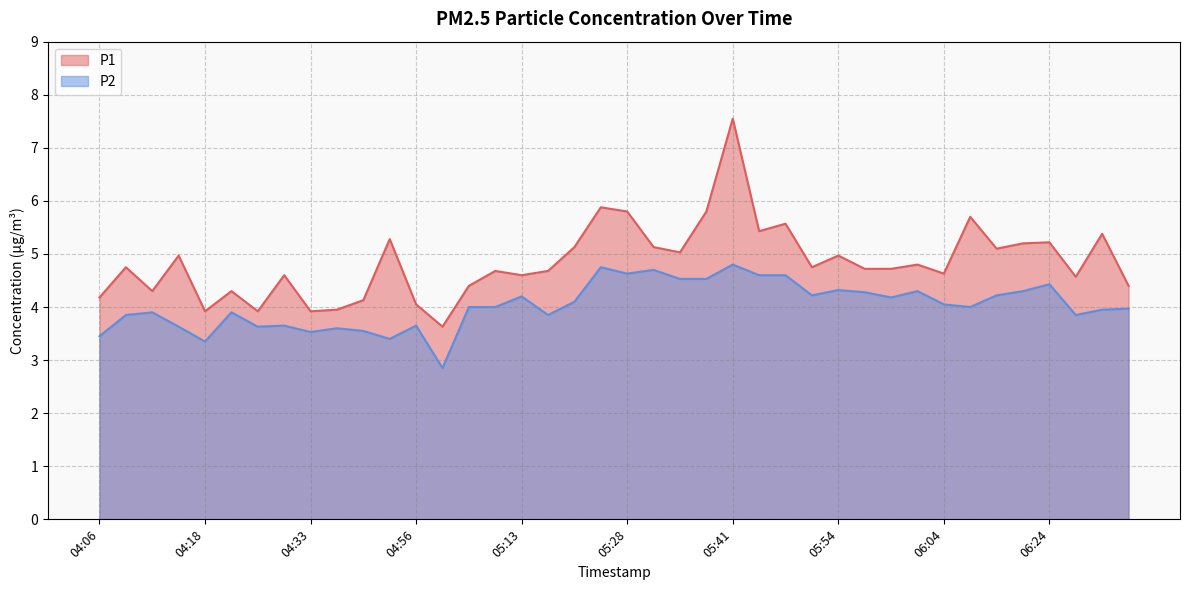

What is the total value across all series at 05:44?

10.0